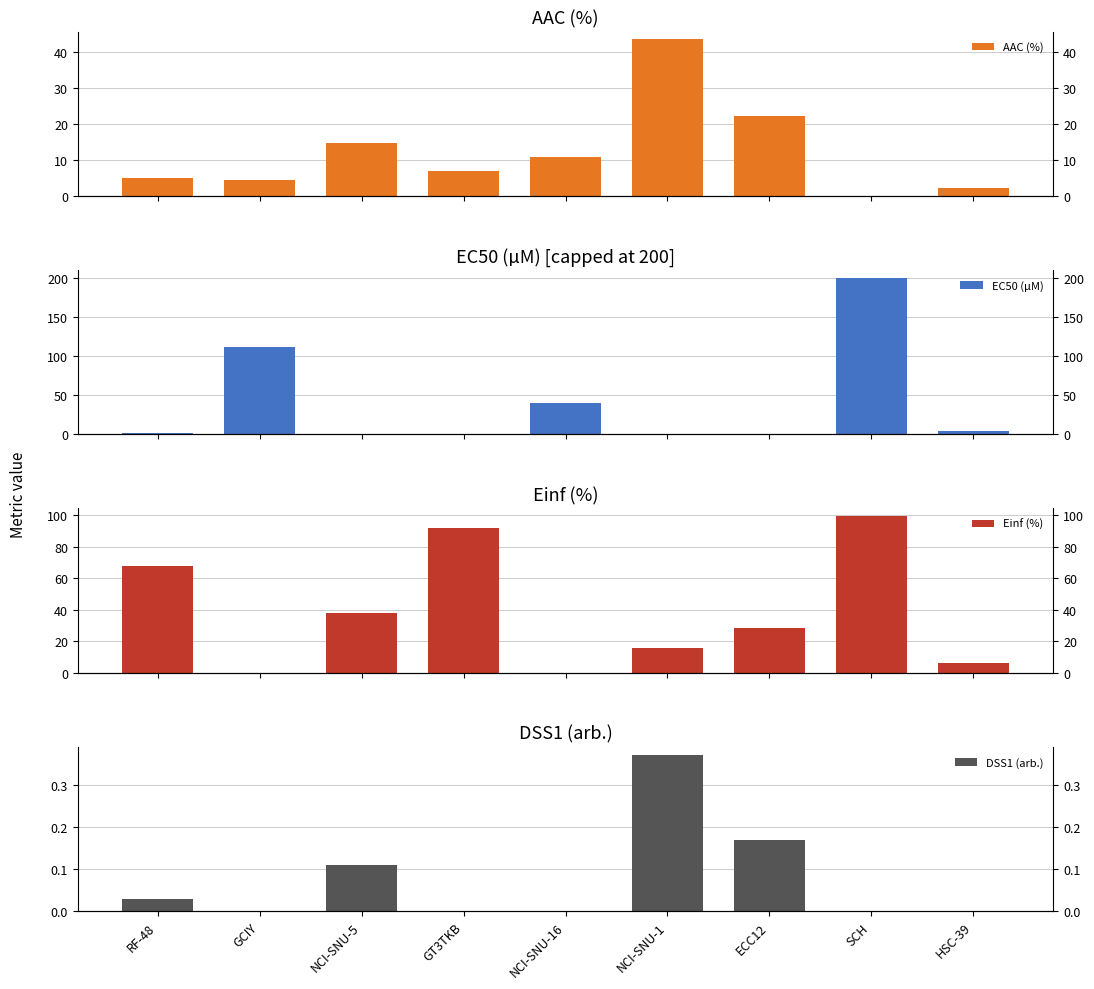

Which category has the lowest value in the Einf (%) series?

GCIY